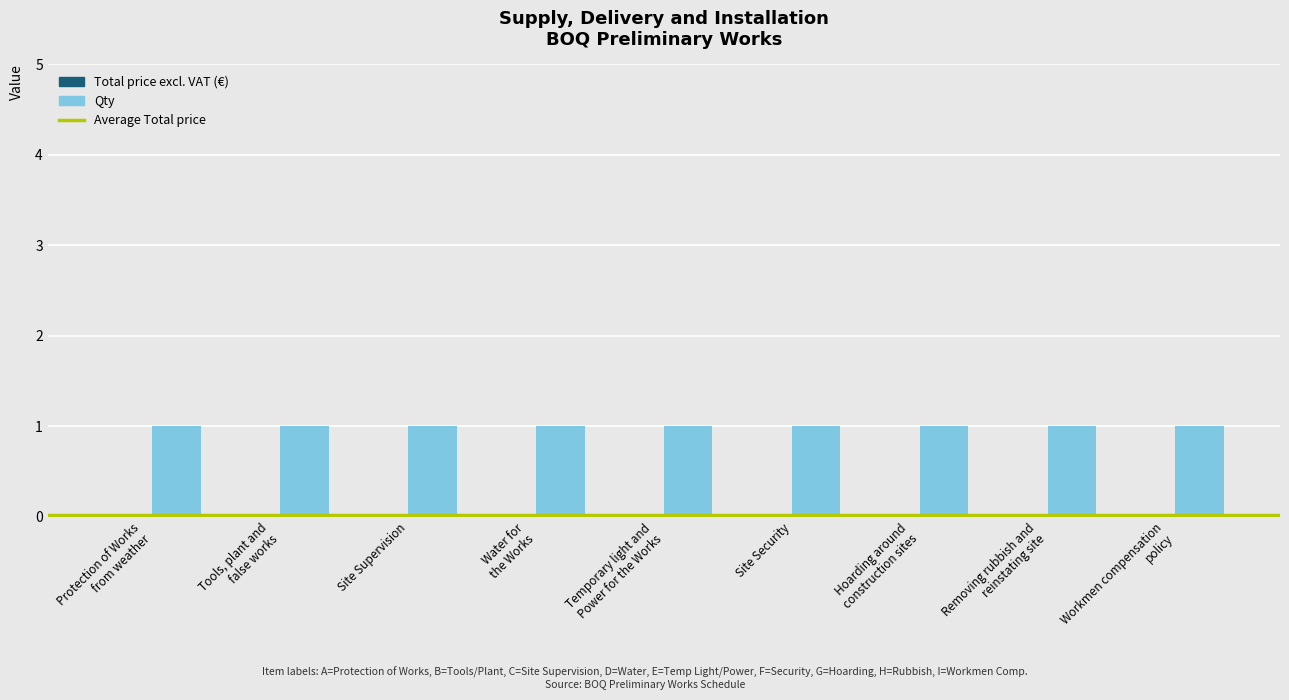

Is the value of Total price excl. VAT (€) at Site Supervision greater than the value of Qty at Temporary light and
Power for the Works?

No